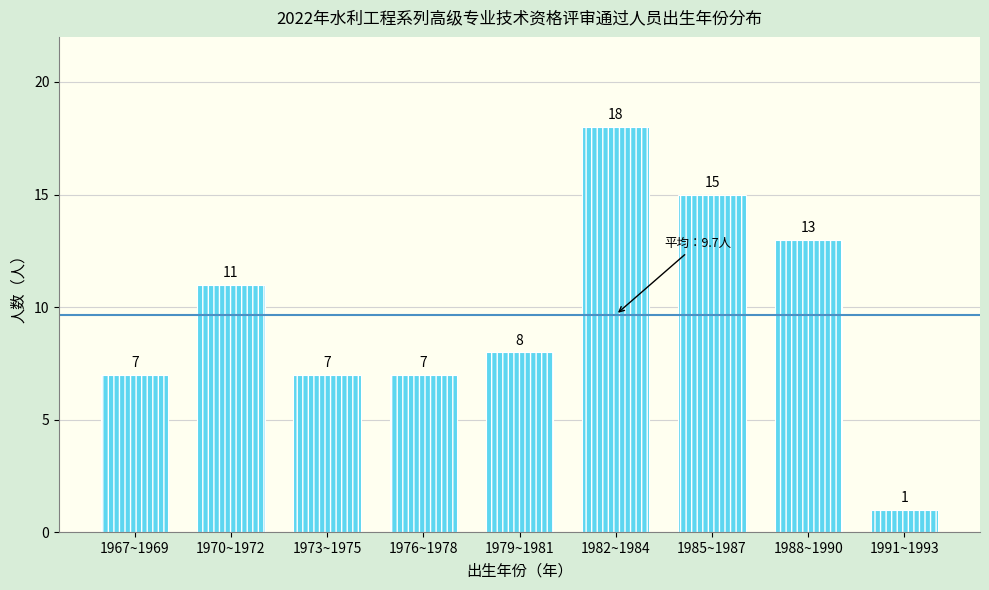

Reading right to left, what are all the values shown in this chart?

1991~1993=1	1988~1990=13	1985~1987=15	1982~1984=18	1979~1981=8	1976~1978=7	1973~1975=7	1970~1972=11	1967~1969=7